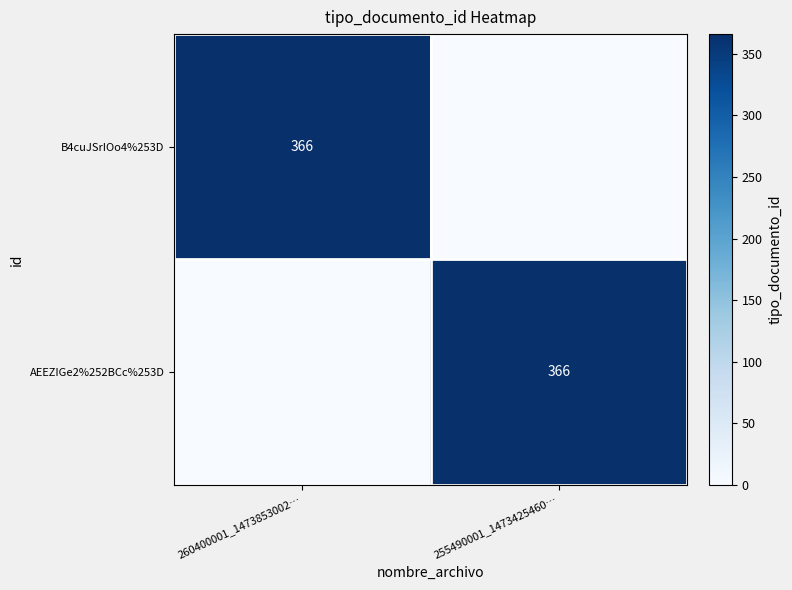

Which has a higher value, 260400001_1473853002… or 255490001_1473425460…?

260400001_1473853002…